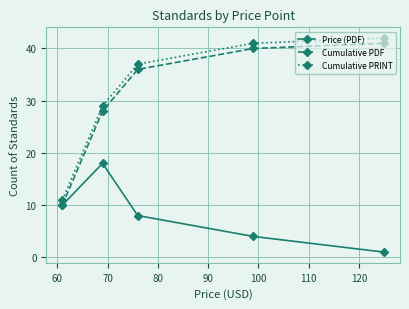

In Price (PDF), how many points are higher than both neighbors (excluding endpoints)?

1